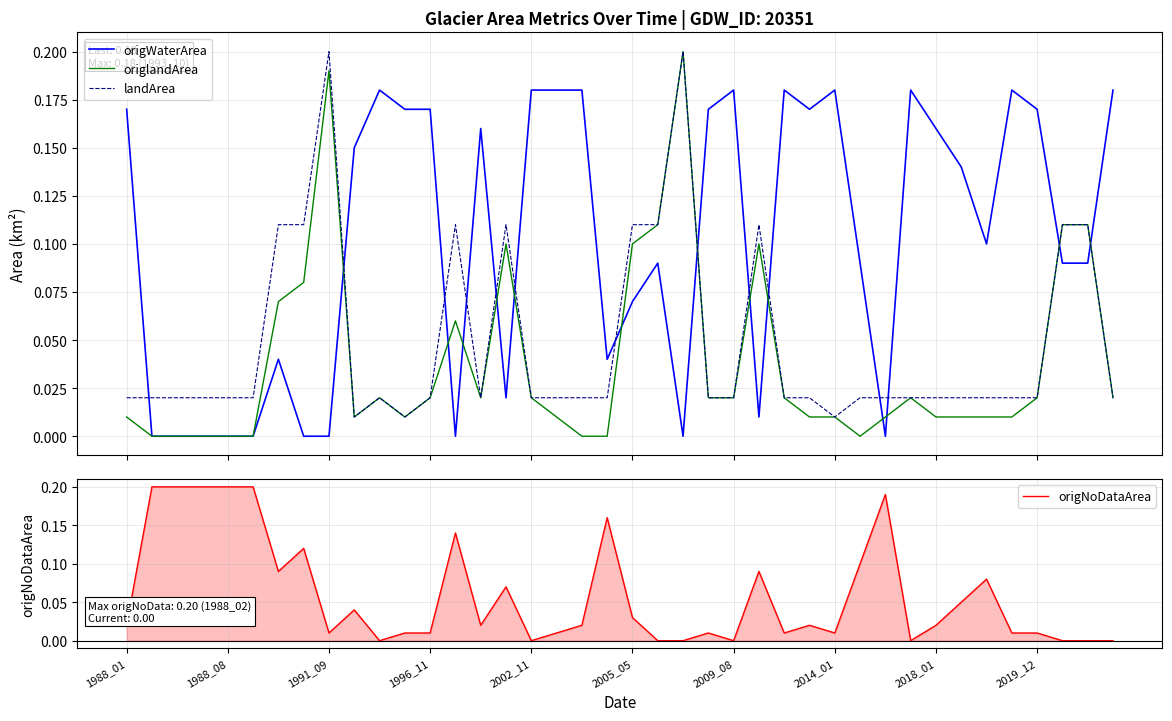

What is the value of the origWaterArea point at the 18th from the left?

0.2